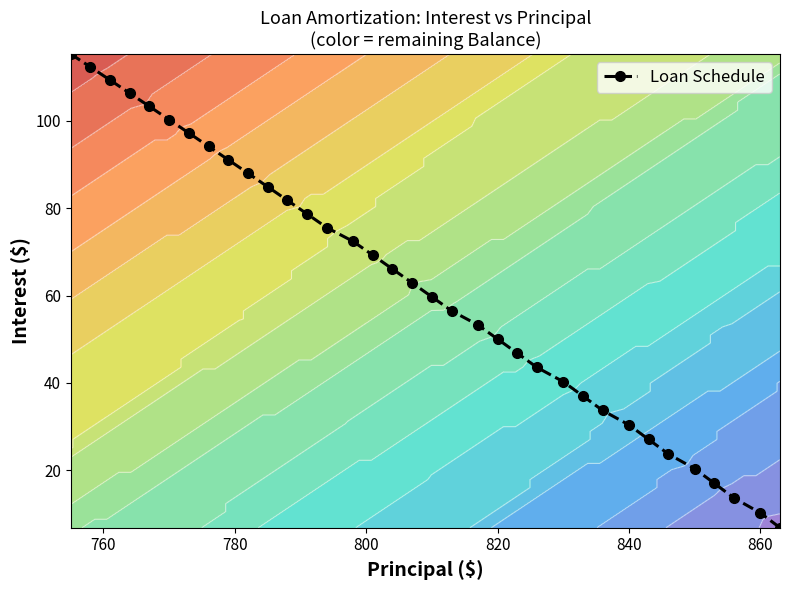

What is the maximum value for Loan Schedule?

115.3